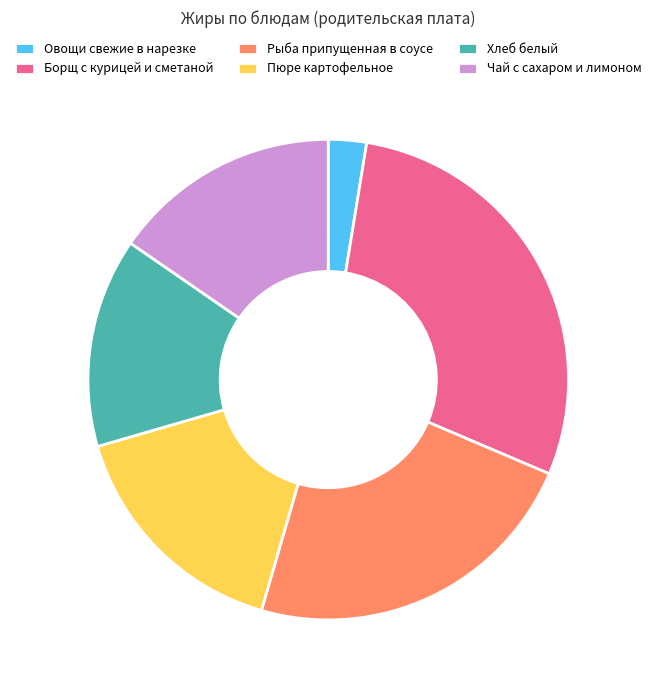

Does Овощи свежие в нарезке account for over 50% of the chart?

No